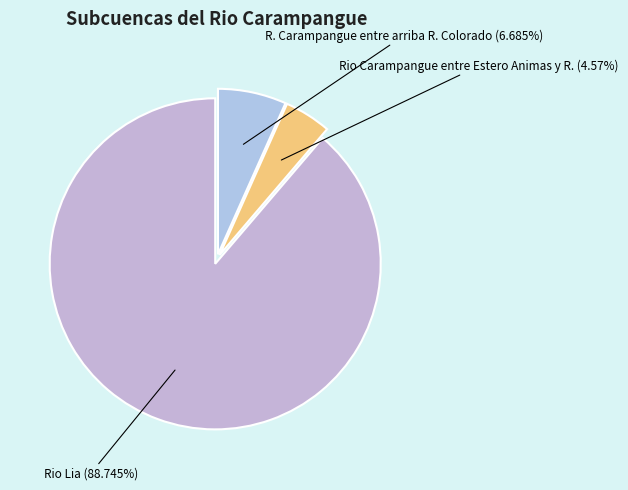

To the nearest percent, what is the difference between the largest and smallest slice percentages?

84%